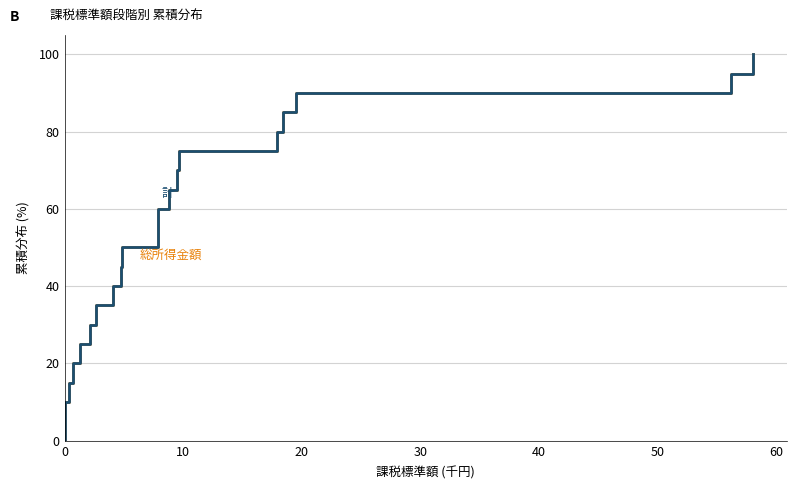

List the series in order of their peak value, highest first.

総所得金額, 計